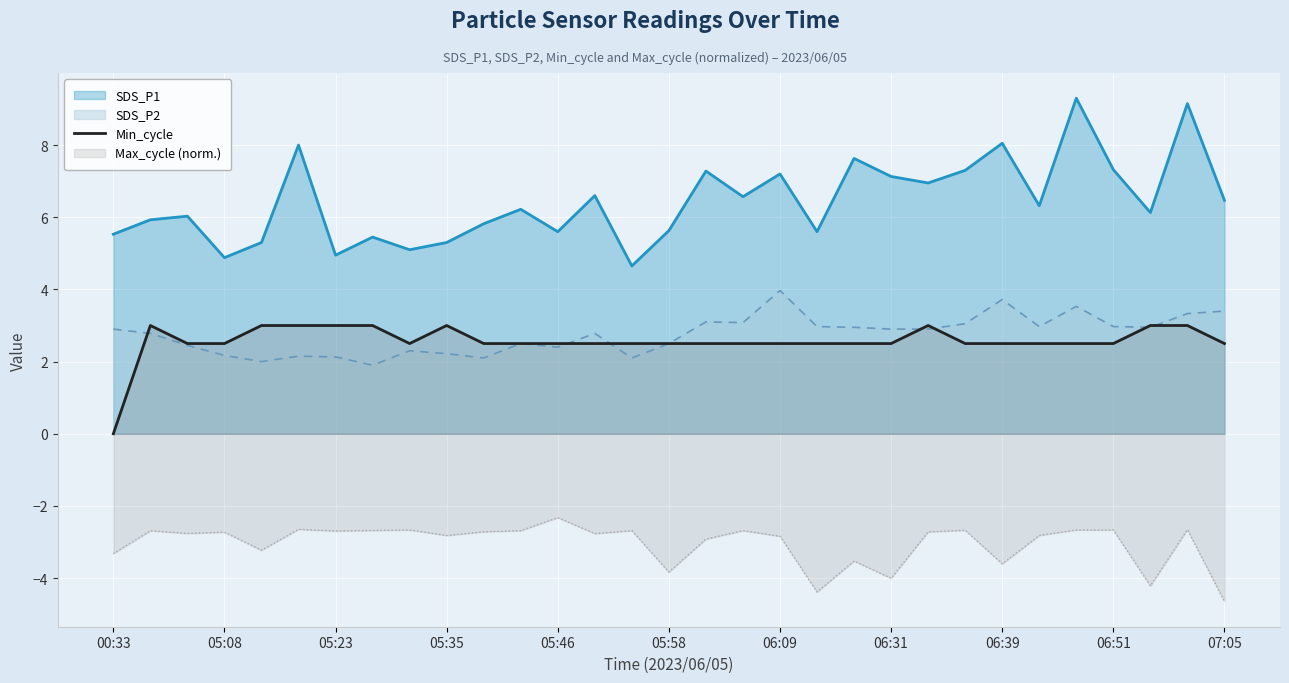

What is the spread (max minus min) of values at 05:58?

9.5